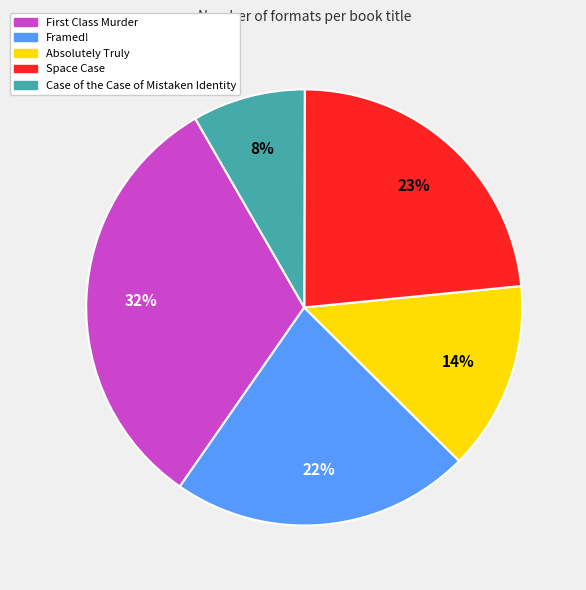

To the nearest percent, what portion does Absolutely Truly represent?

14%